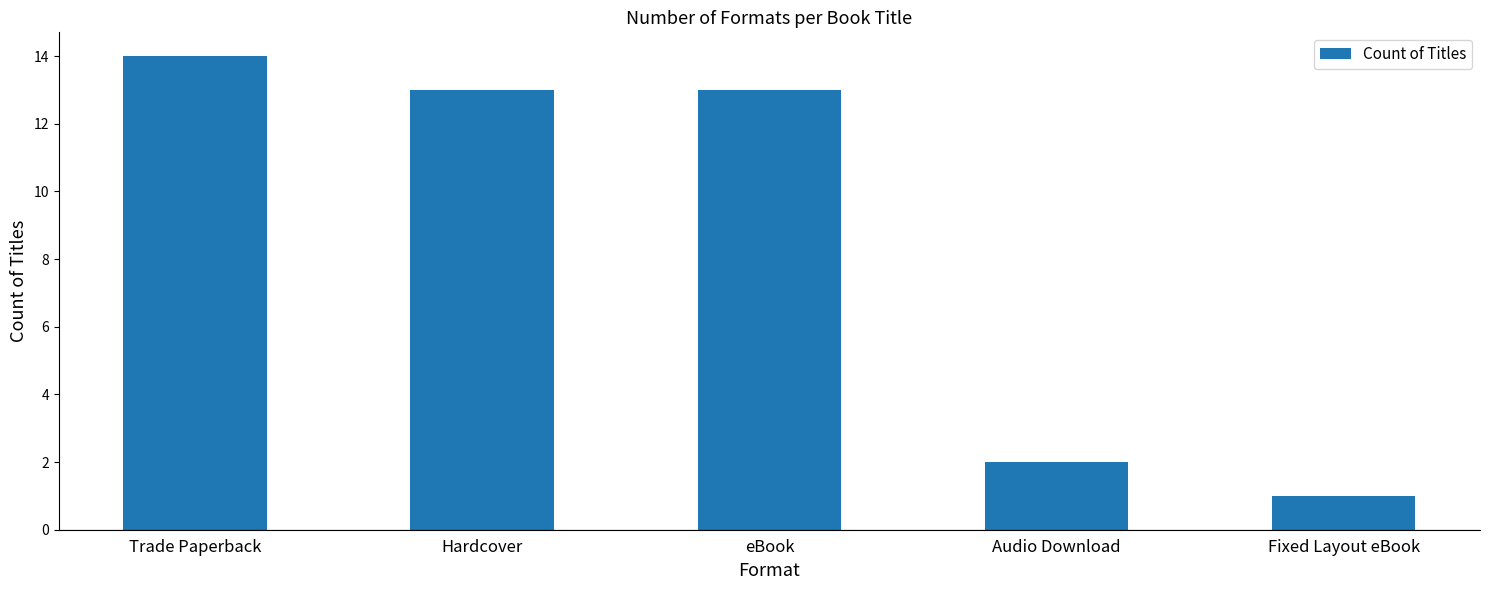

How many bars are there in total?

5